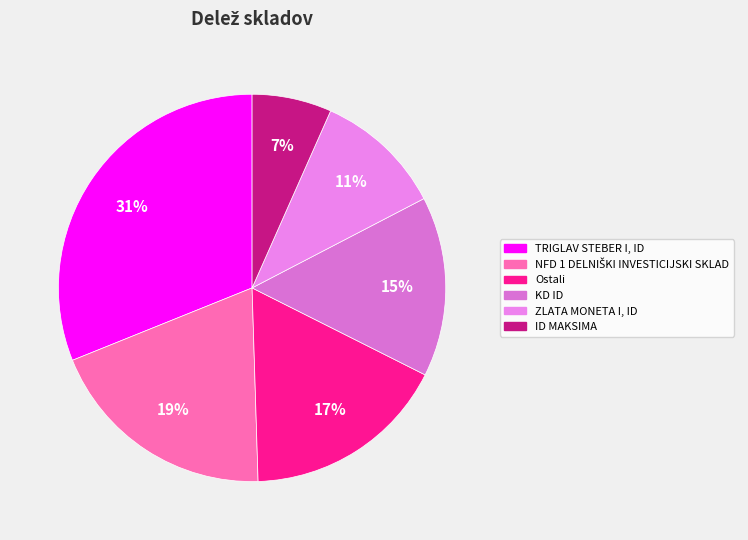

Is it true that KD ID is 8% of the pie?

False